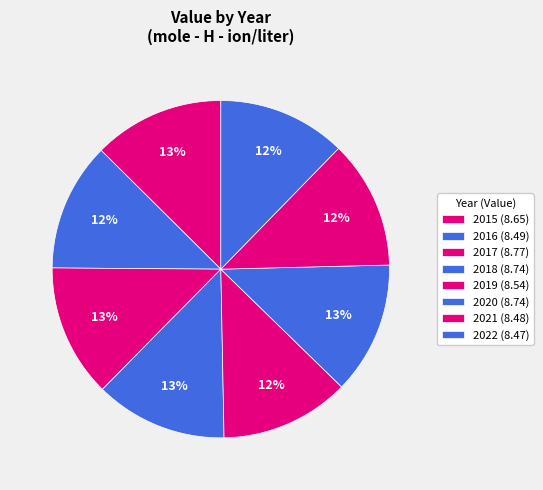

How many segments does this pie chart have?

8